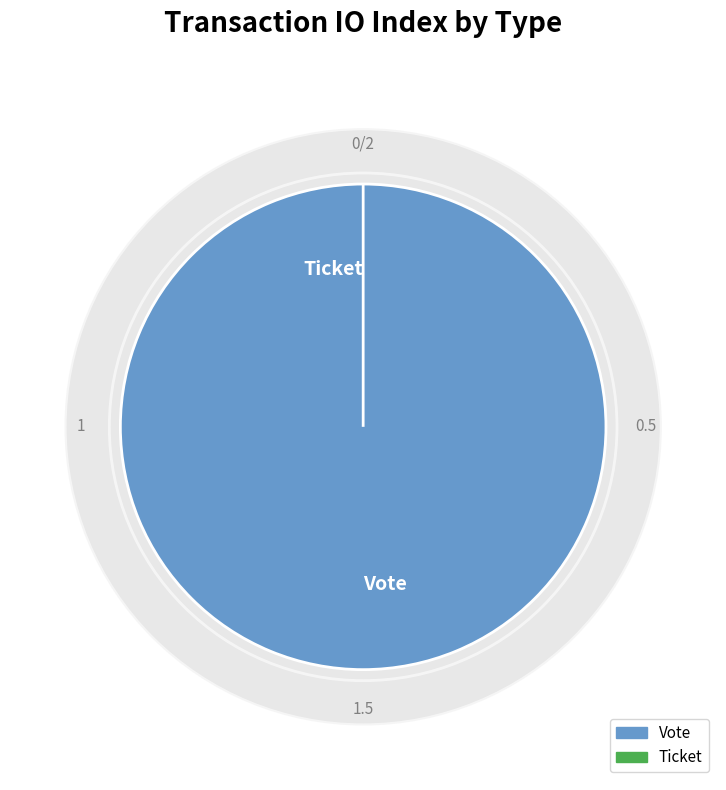

Is Ticket the majority of the pie?

No